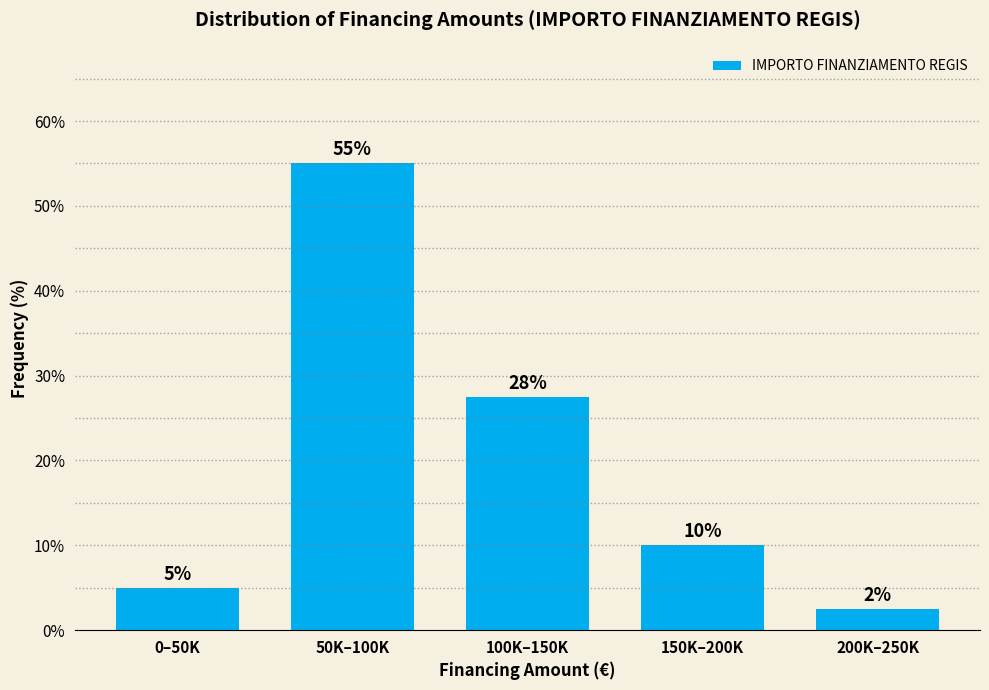

Which has a higher value, 100K–150K or 200K–250K?

100K–150K